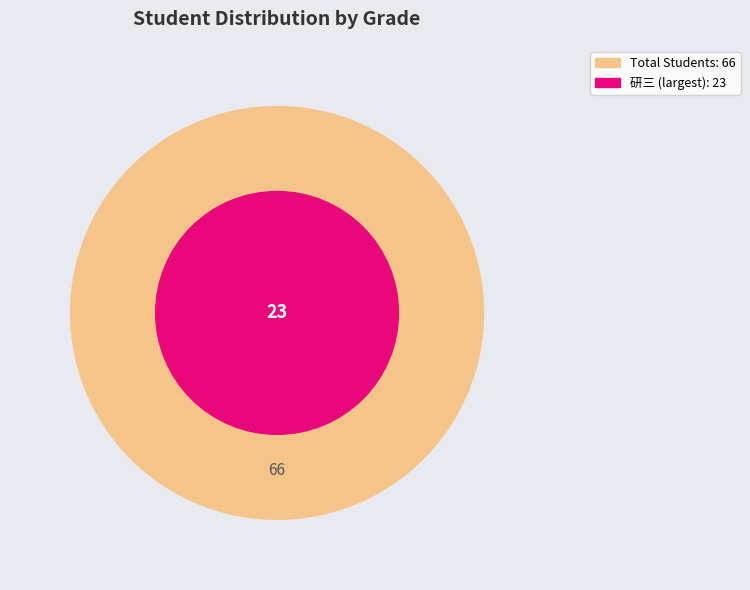

The 研一 slice represents 20% of the pie. True or false?

False